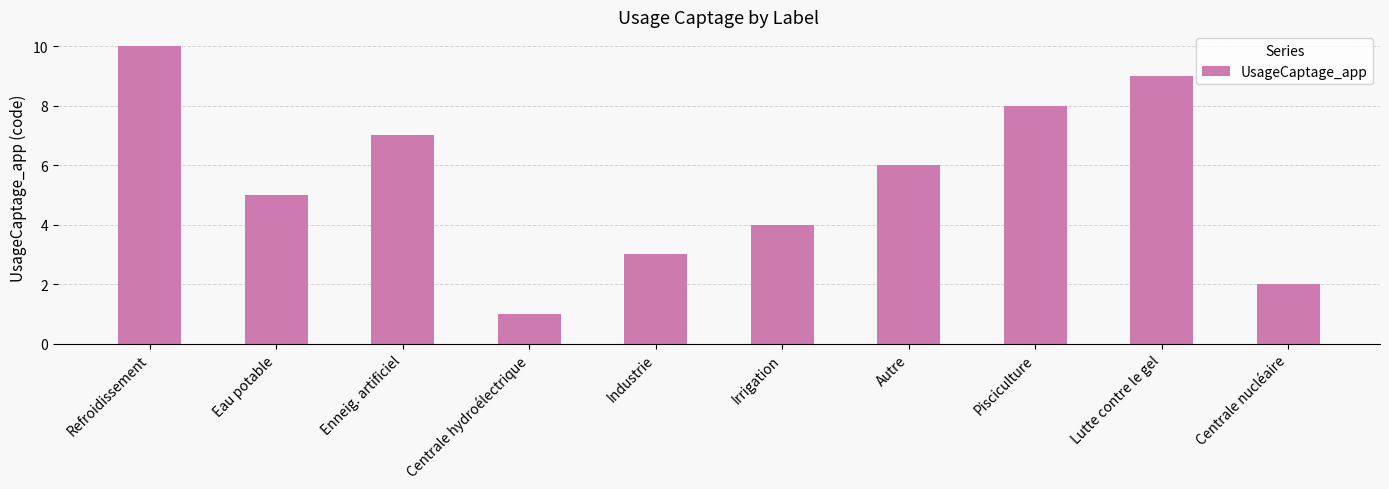

Reading right to left, extract all data points from this chart.

Centrale nucléaire=2	Lutte contre le gel=9	Pisciculture=8	Autre=6	Irrigation=4	Industrie=3	Centrale hydroélectrique=1	Enneig. artificiel=7	Eau potable=5	Refroidissement=10